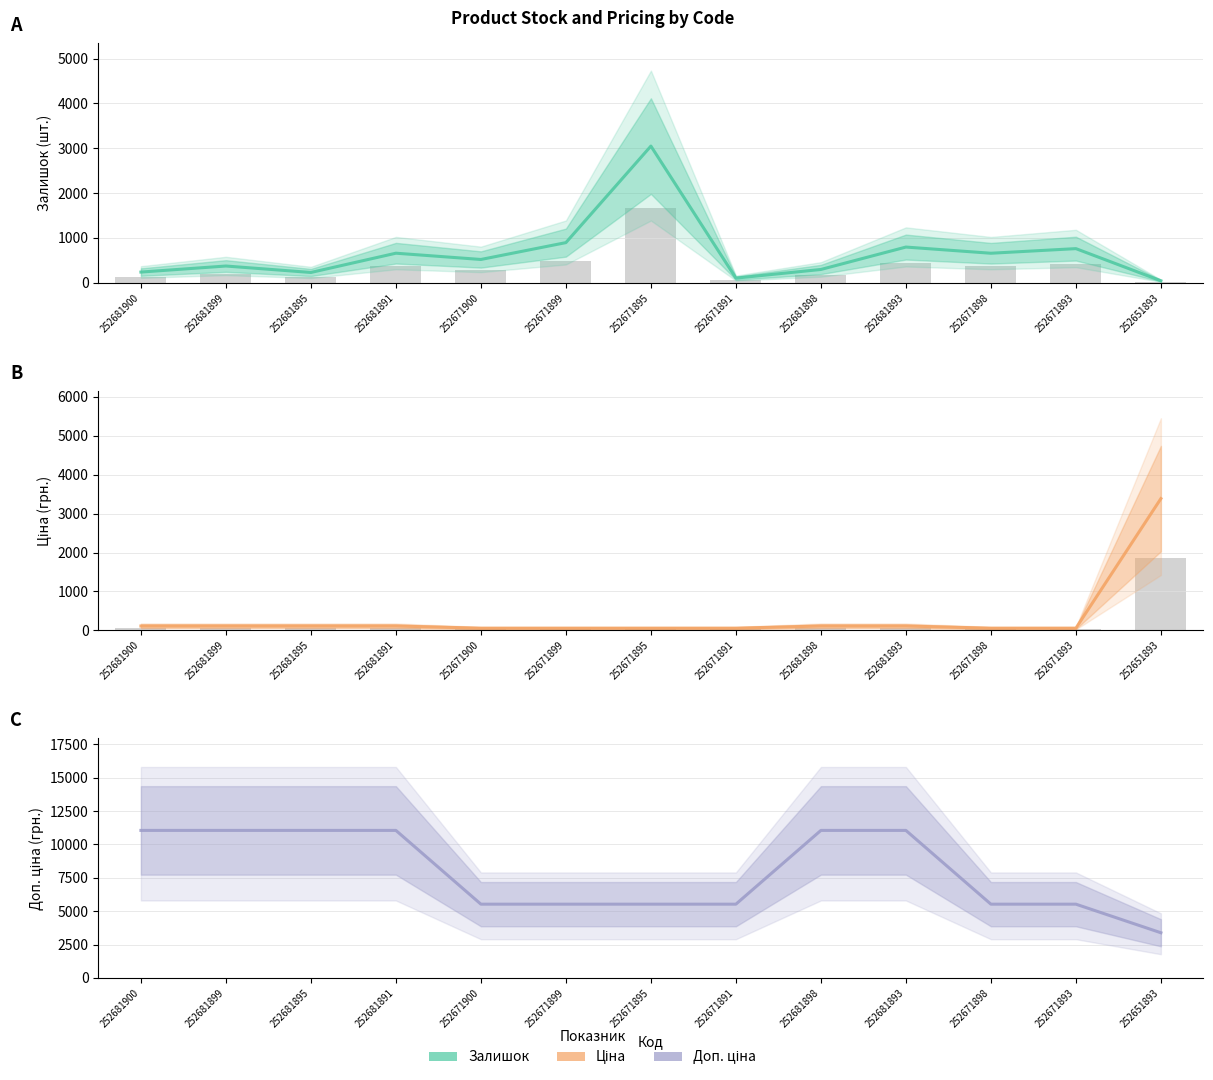

What position from the left is 252681891?

4